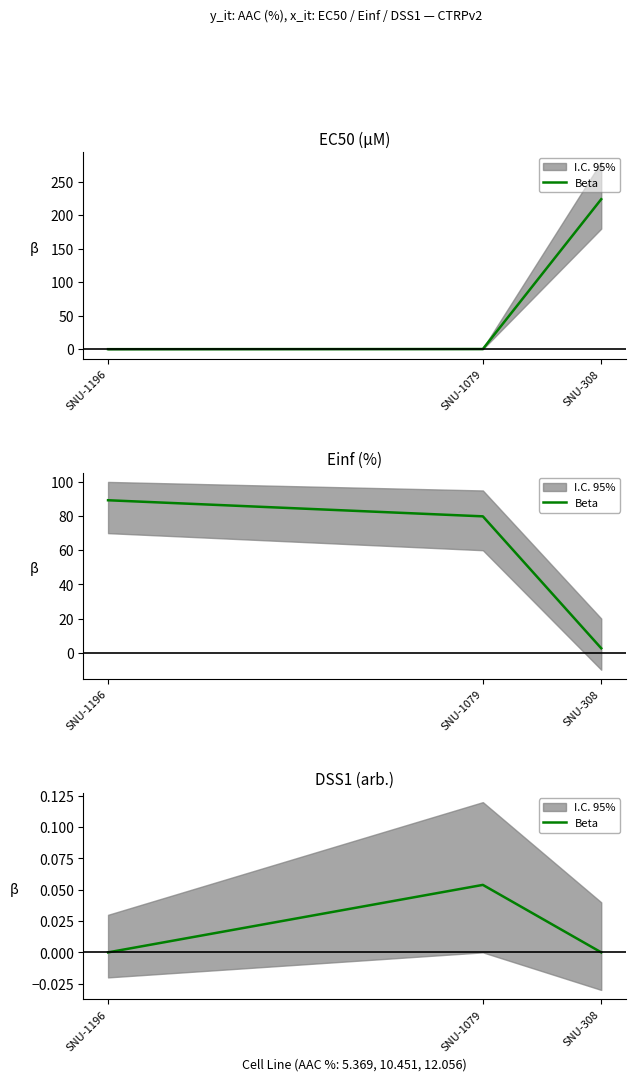

At which category does the chart reach its minimum across all series?

SNU-1196